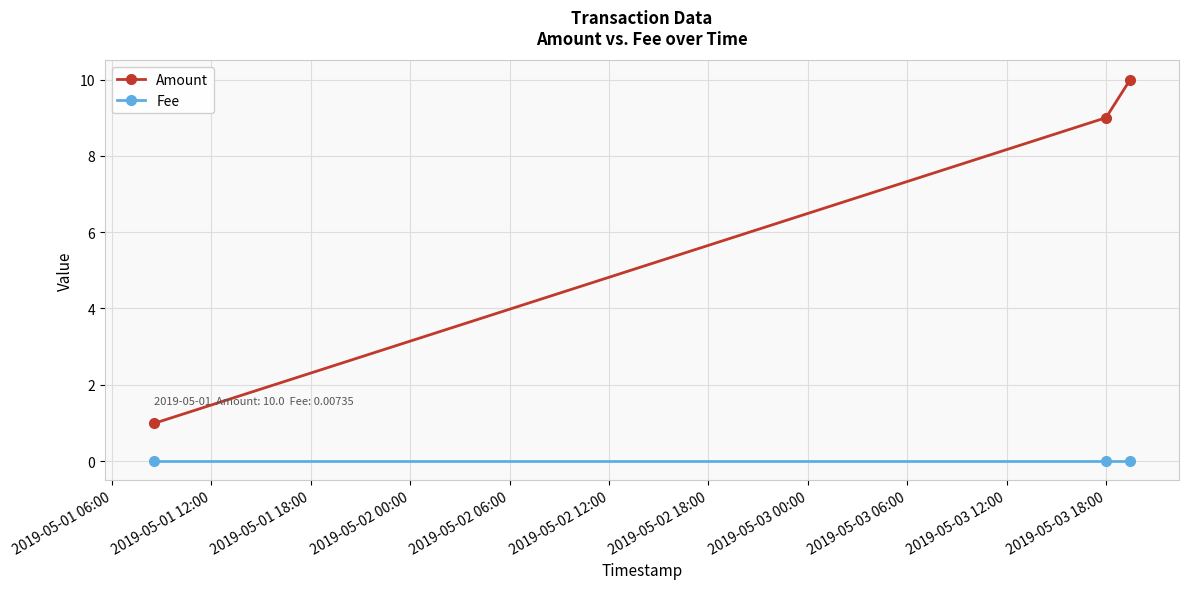

What is the value of the Amount point at the 2nd from the left?

9.0